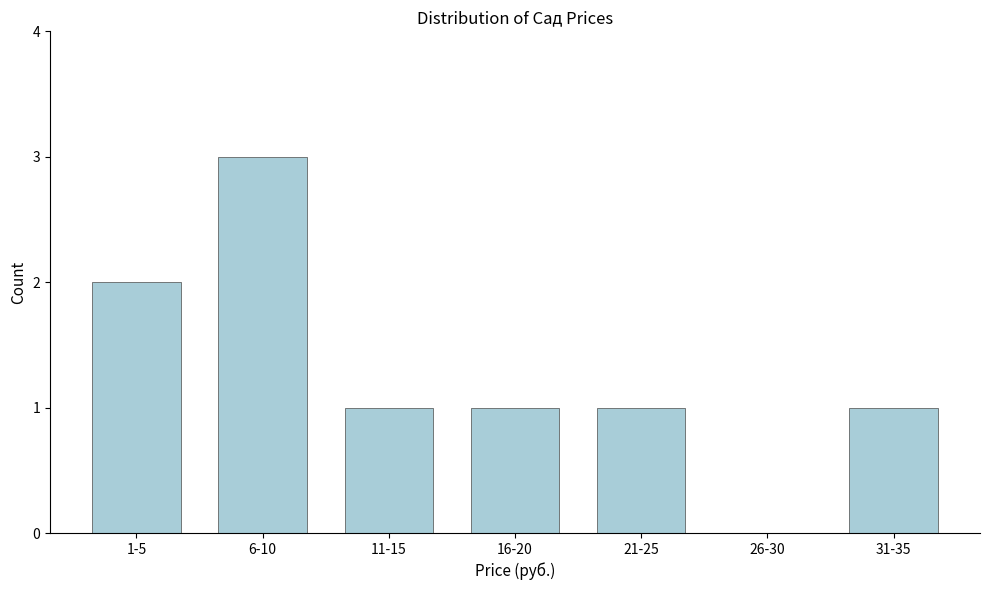

Reading left to right, extract all data points from this chart.

1-5=2	6-10=3	11-15=1	16-20=1	21-25=1	26-30=0	31-35=1